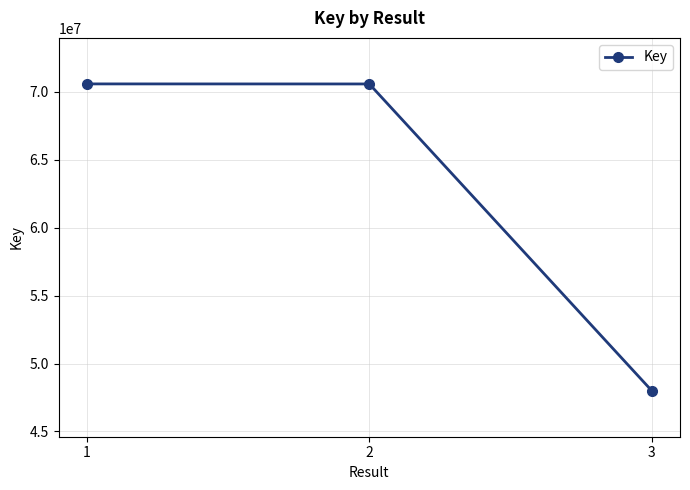

The chart shows a value of 125623822 at 2. True or false?

False